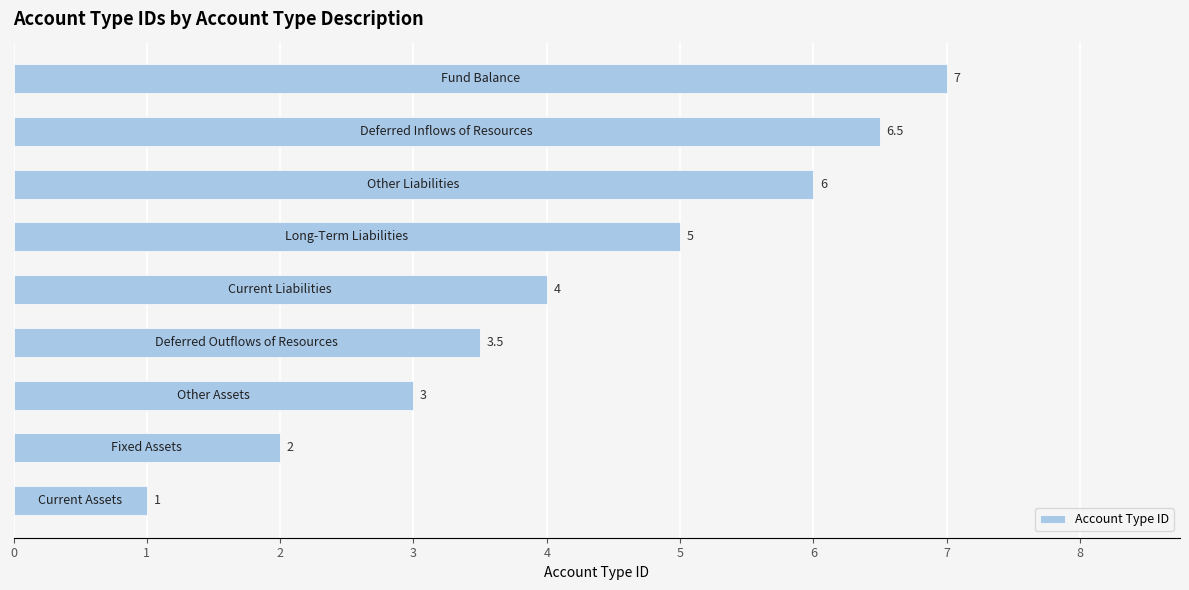

Reading bottom to top, extract all data points from this chart.

1.0	2.0	3.0	3.5	4.0	5.0	6.0	6.5	7.0